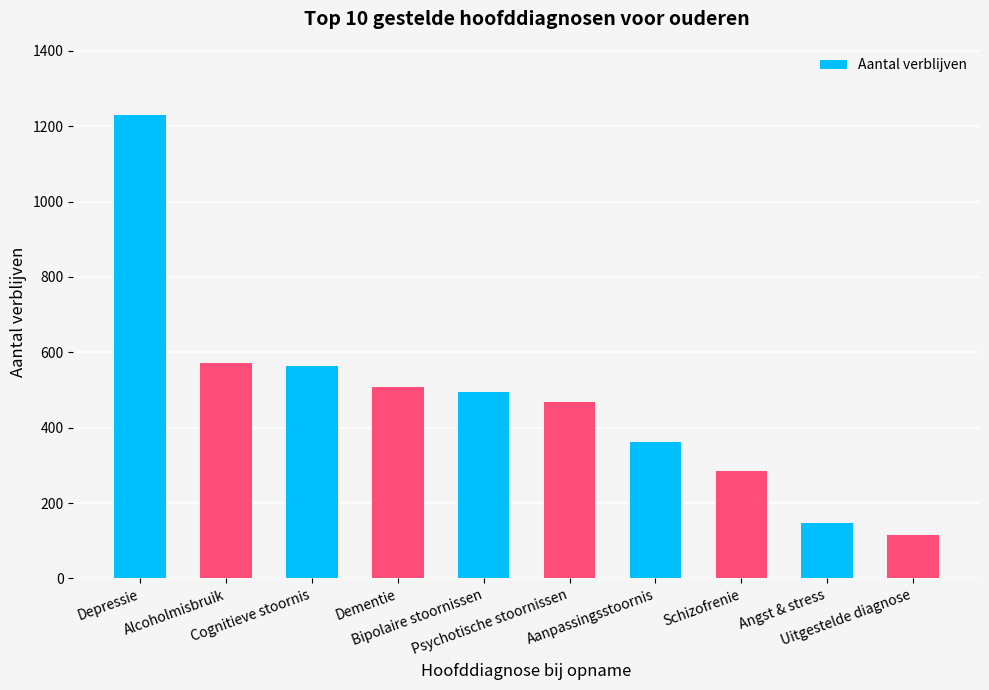

Is it true that the value at Schizofrenie is 149?

False